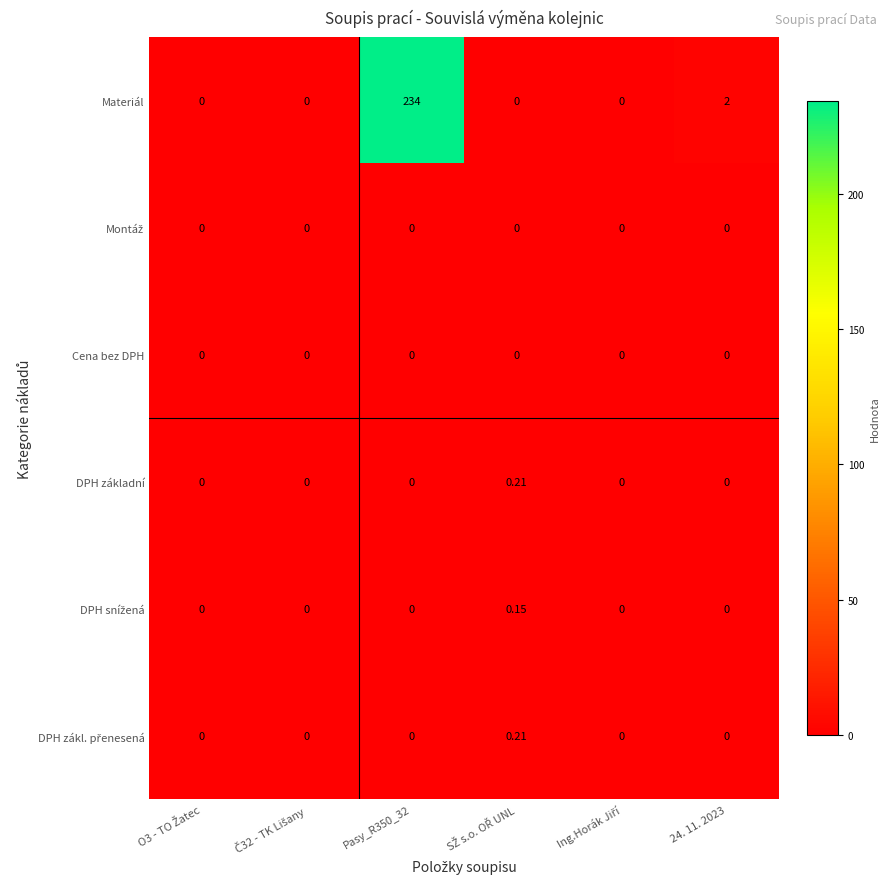

How many categories are shown in the chart?

6